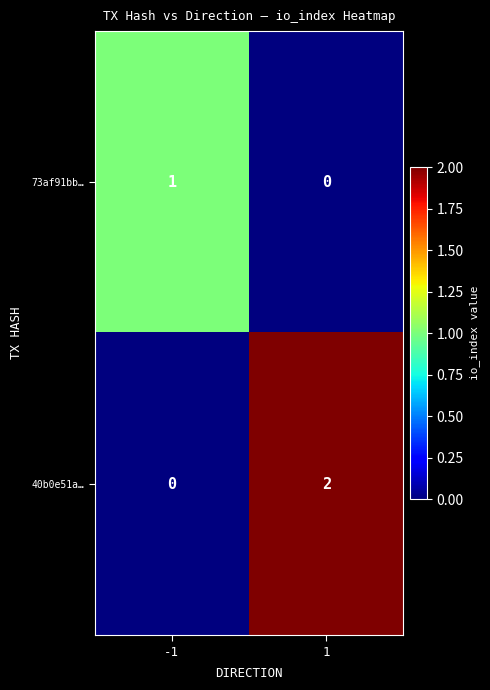

Rank the categories by 73af91bb… value from highest to lowest.

-1, 1